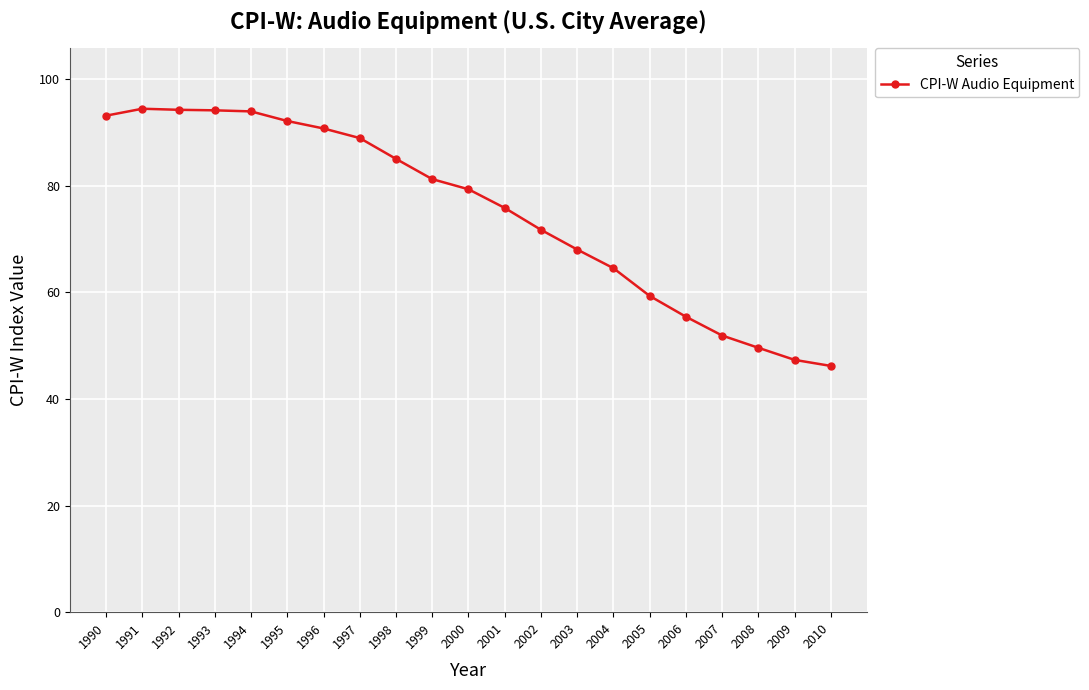

What is the value of the 11th point from the left?

79.3